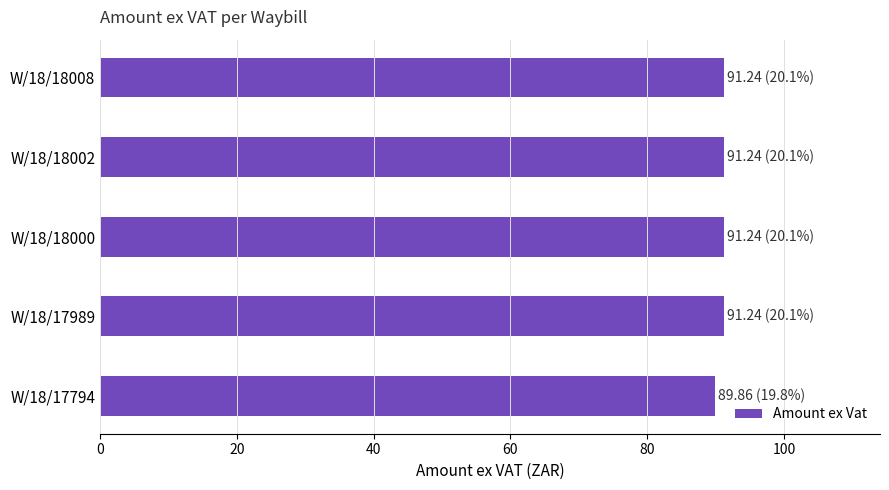

What is the average value?

91.0